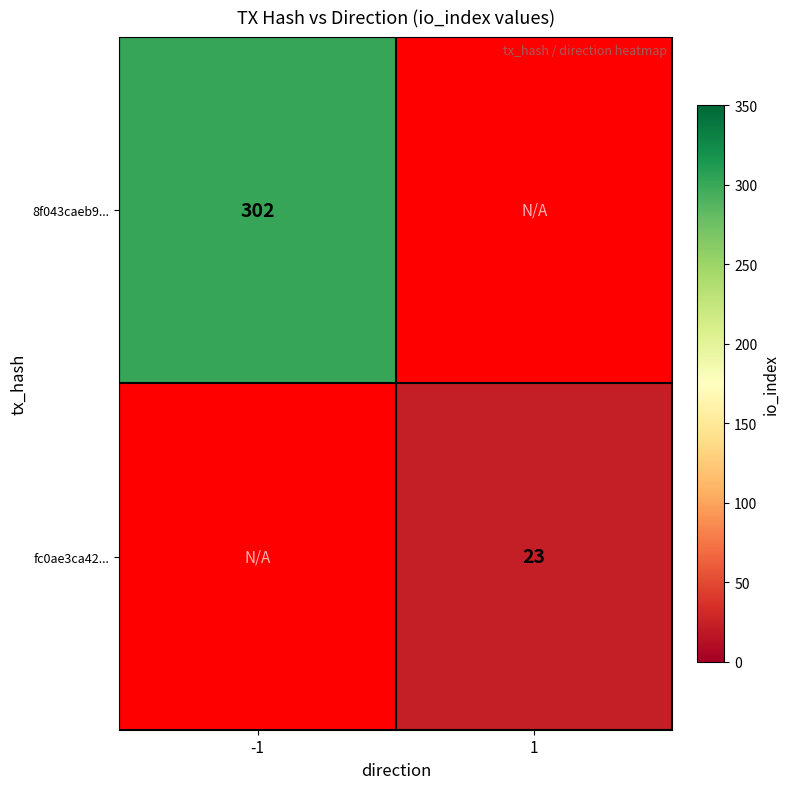

Is the value of fc0ae3ca42... at 1 greater than the value of 8f043caeb9... at -1?

No